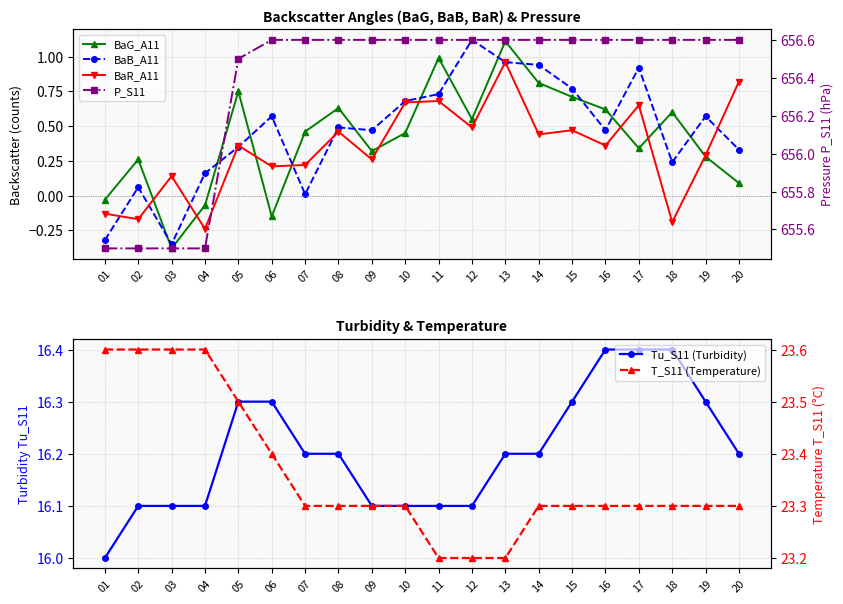

How many values in the BaR_A11 series exceed 0?

16